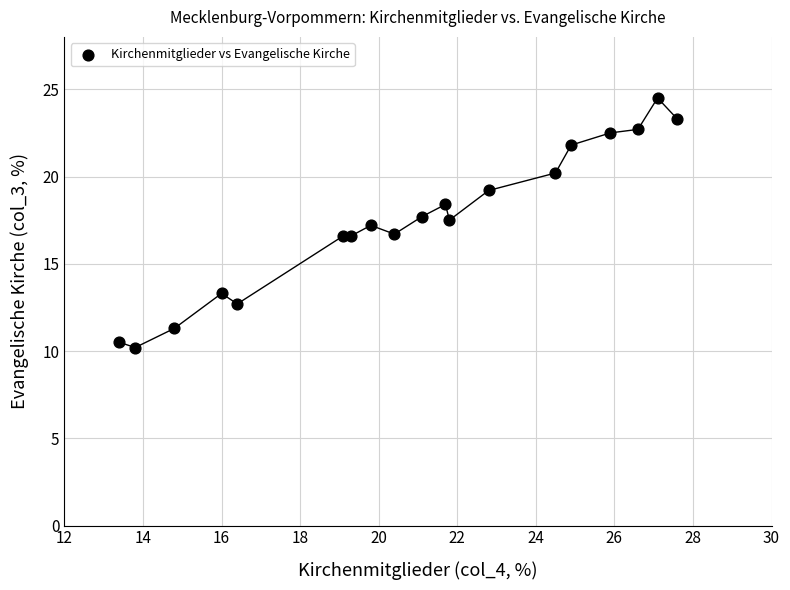

What is the range of X values (max minus min)?

14.2